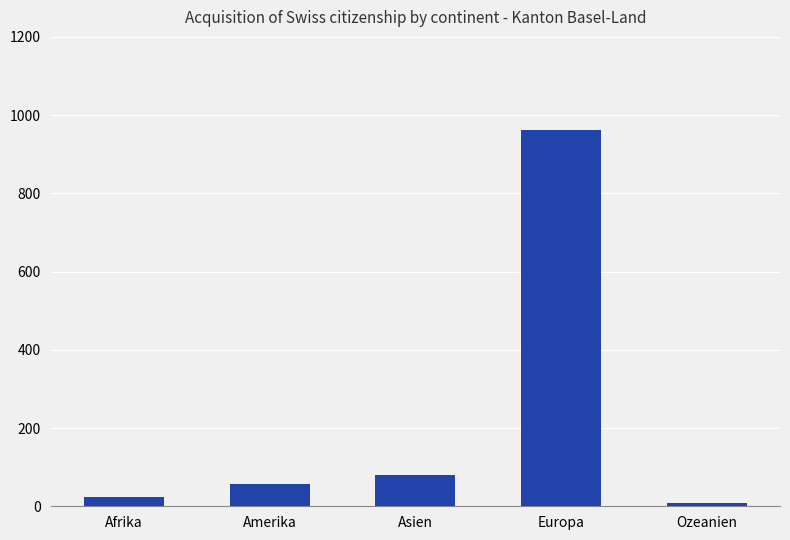

What is the greatest value displayed?

963